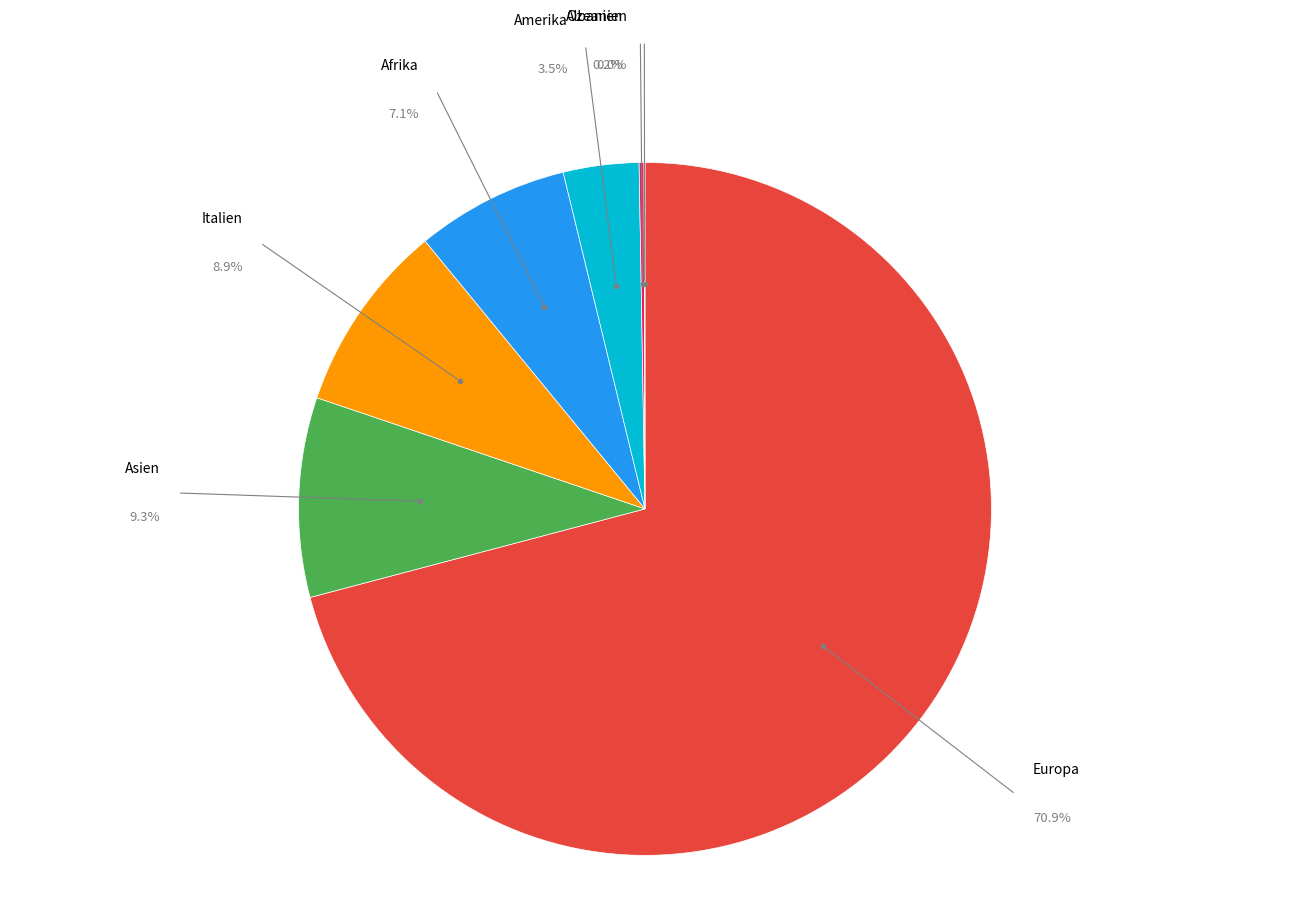

Which category accounts for the majority?

Europa